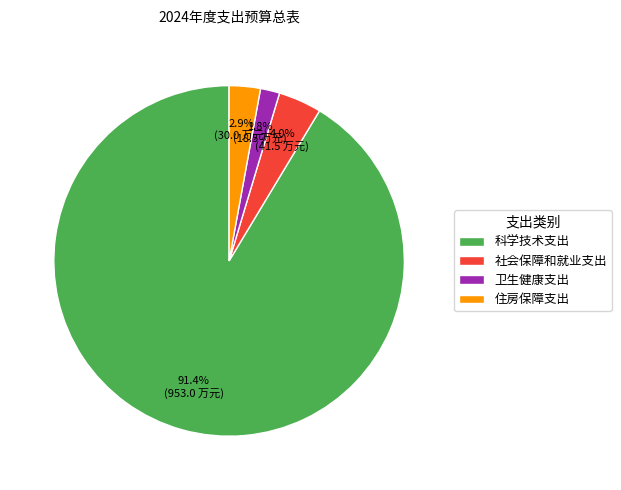

To the nearest percent, what is the difference between the 社会保障和就业支出 and 科学技术支出 slice percentages?

87%